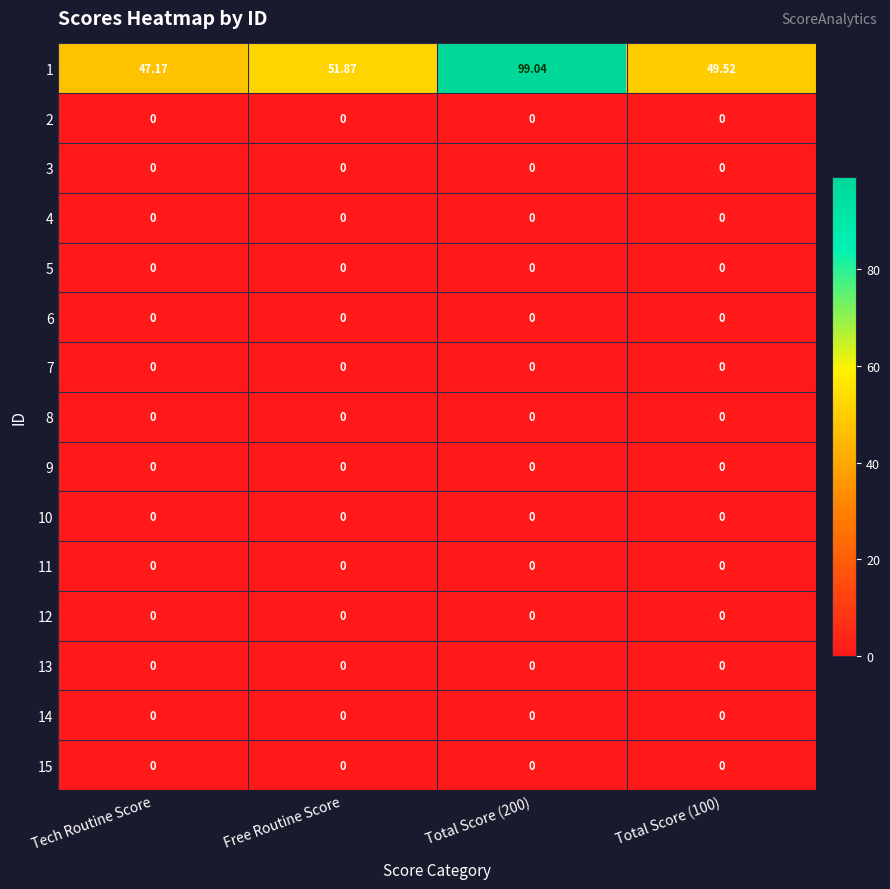

What is the spread (max minus min) of values at Tech Routine Score?

47.2